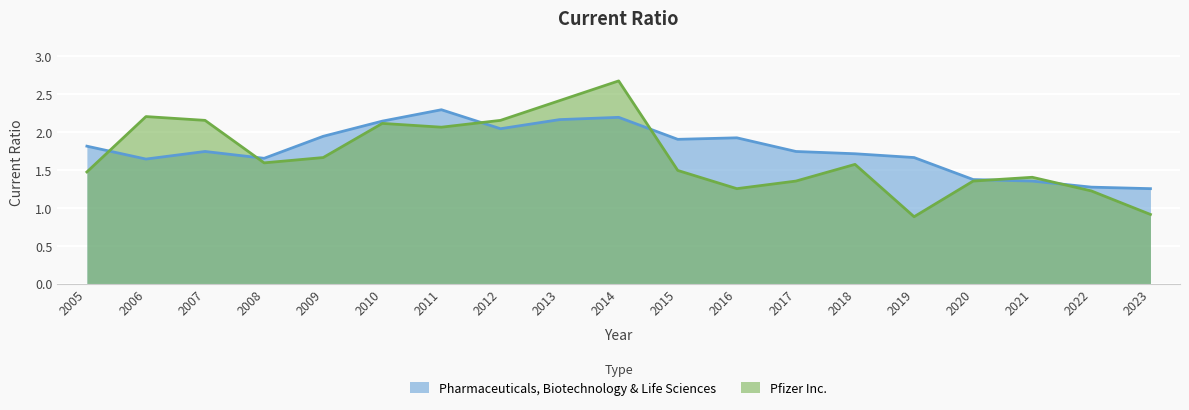

What is the difference between the Pharmaceuticals, Biotechnology & Life Sciences values at 2005 and 2010?

0.3